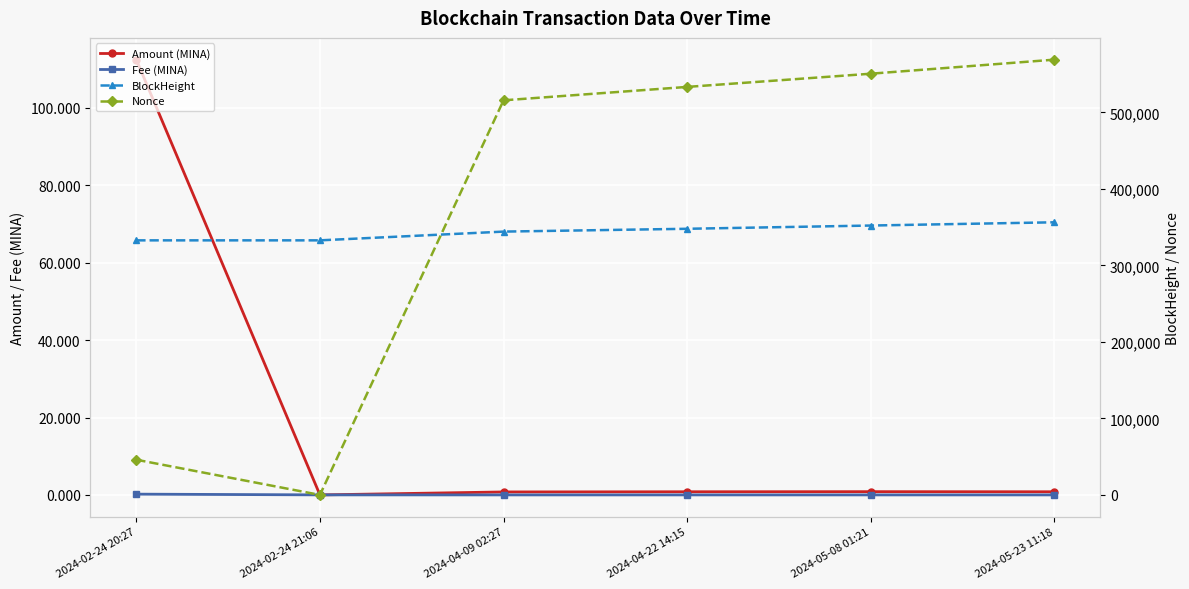

At which label does BlockHeight reach its minimum?

2024-02-24 20:27